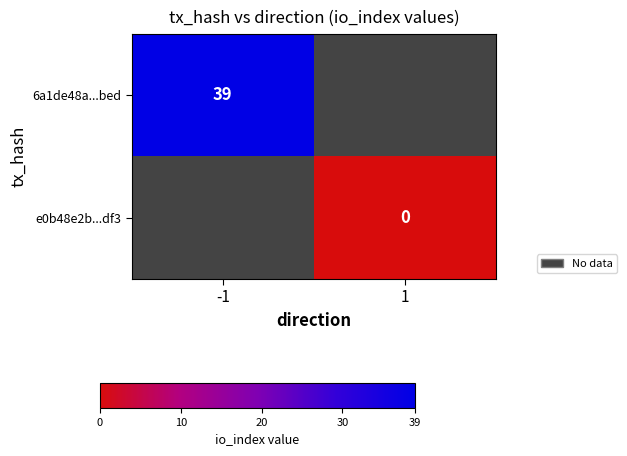

True or false: 6a1de48a...bed has a value of 39 at -1.

True